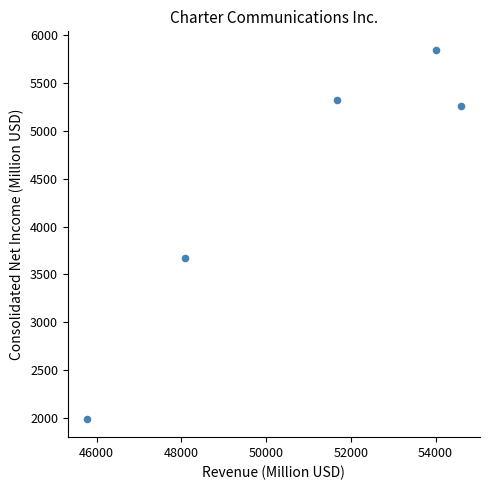

What Y value in the scatter plot is closest to 3920?

3676